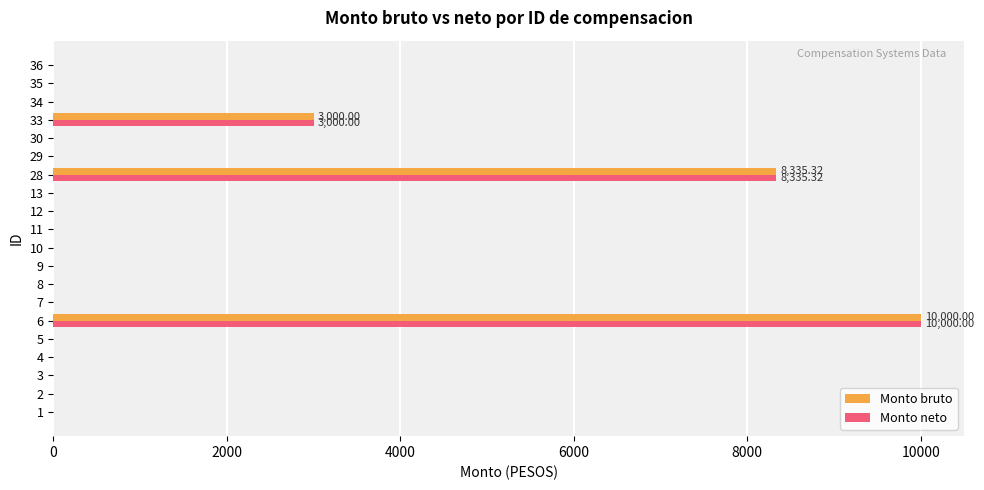

Is it true that Monto bruto equals -6307.5 at 12?

False